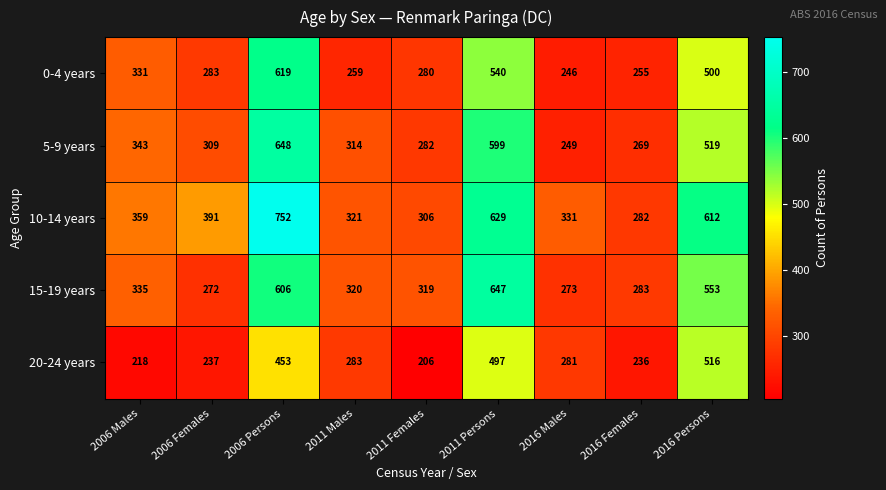

The 20-24 years series shows 358 at 2006 Males. True or false?

False